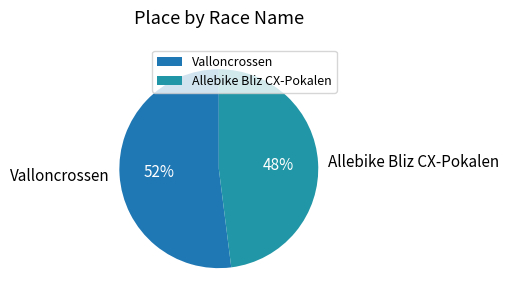

To the nearest percent, what is the difference between the Valloncrossen and Allebike Bliz CX-Pokalen slice percentages?

4%